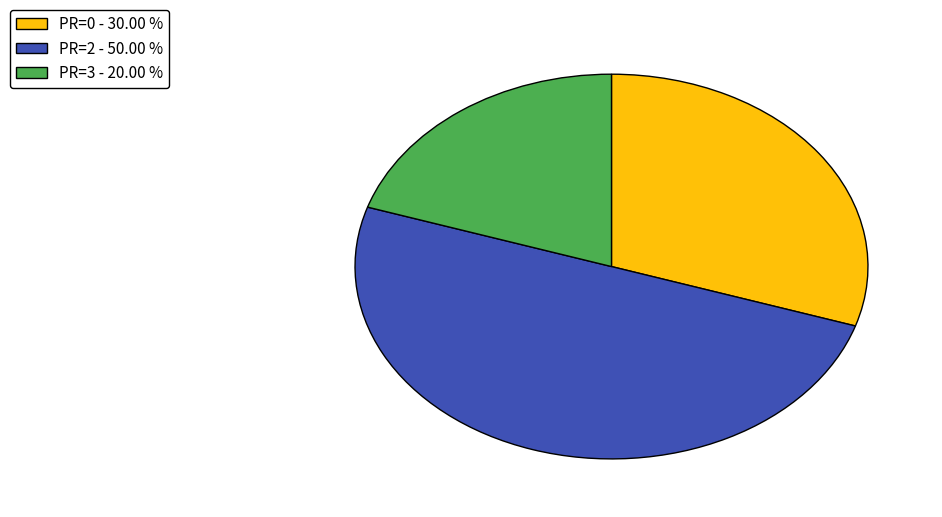

Rank the categories by value from lowest to highest.

PR=3 - 20.00 %, PR=0 - 30.00 %, PR=2 - 50.00 %